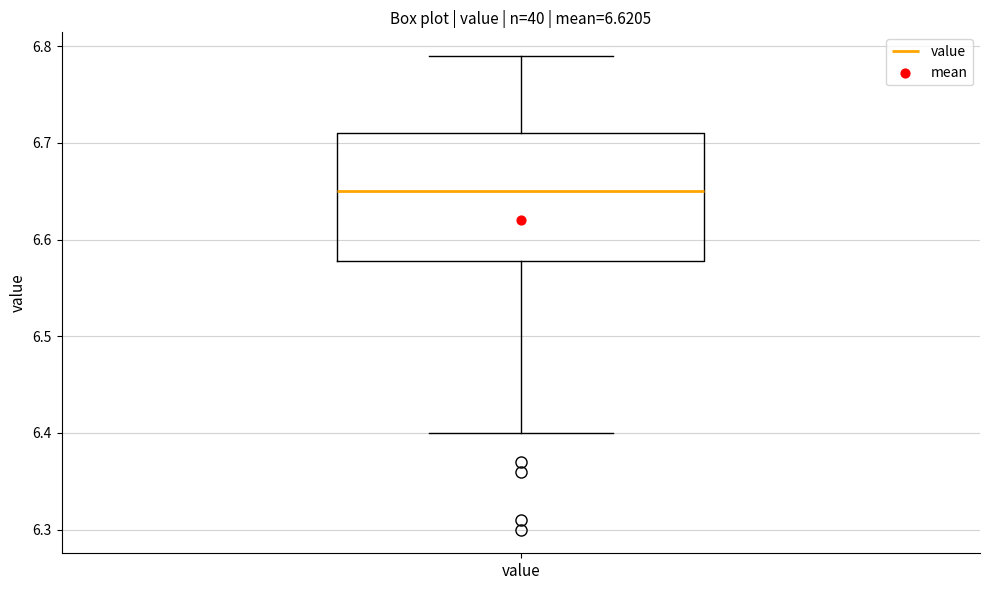

Read this box plot against the y-axis: the position of the median line, the range covered by the box, and the ends of both whiskers. The values are not printed on the chart, so give them approximately, as read against the axis.

median 6.65, box 6.58 to 6.71, whiskers 6.40 to 6.79